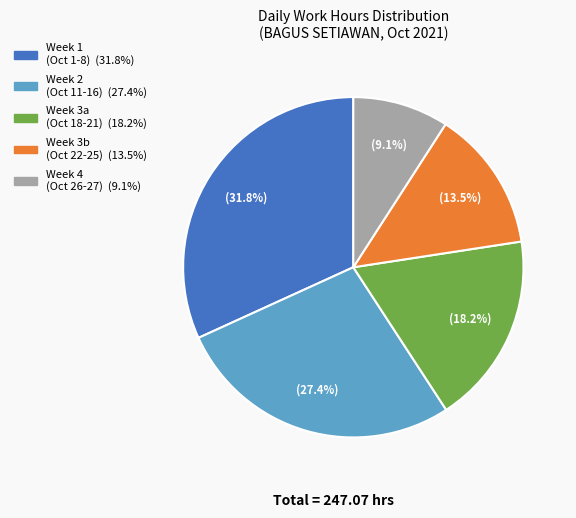

How many segments does this pie chart have?

5